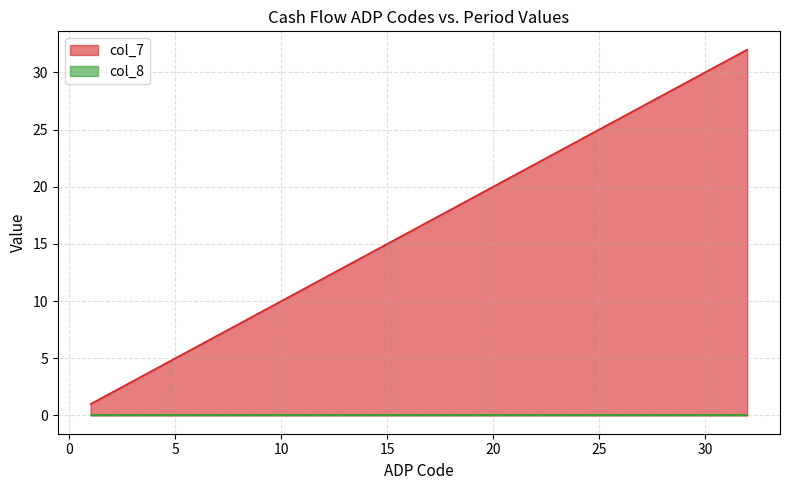

The chart shows a value of 8 at 8. True or false?

True